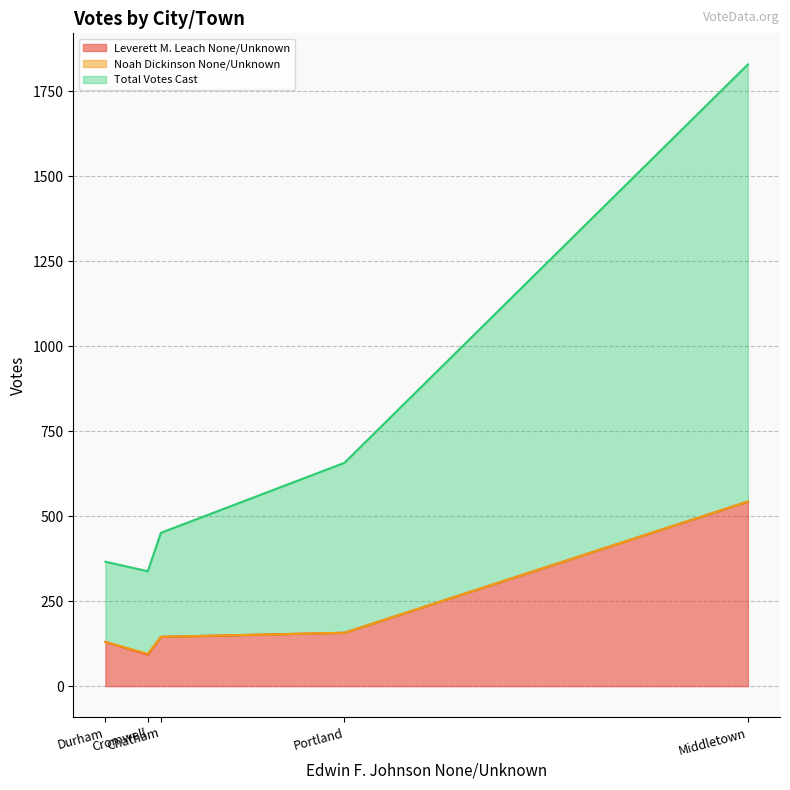

Does the chart display data point markers on the line(s)?

No